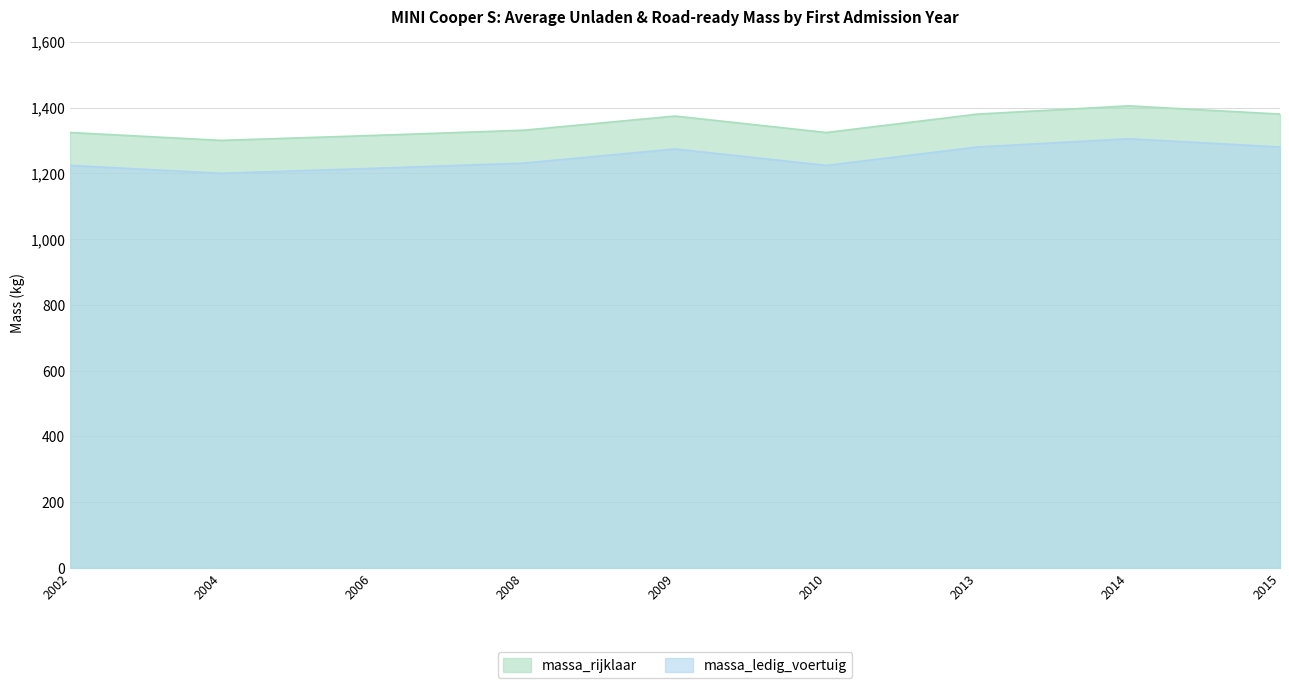

What is the spread (max minus min) of values at 2006?

100